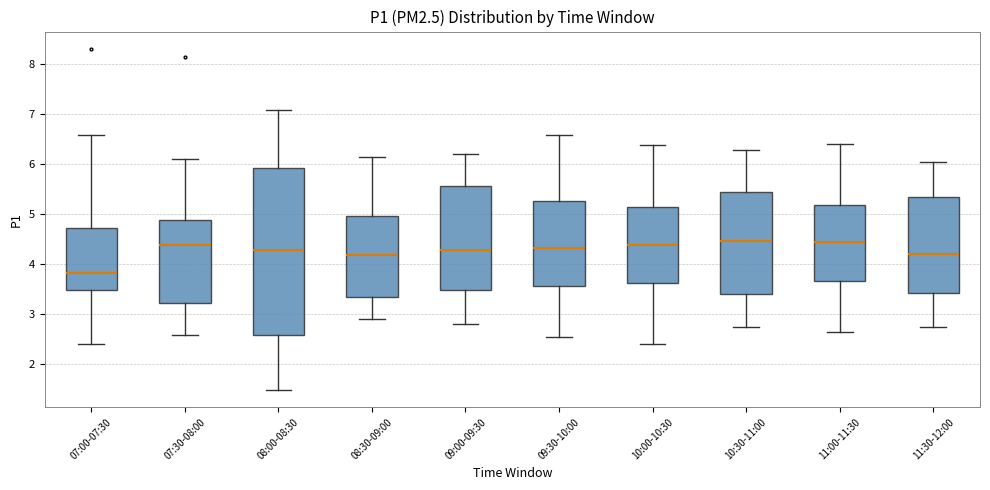

Reading left to right, transcribe this box plot: for each box, give where its median line is, the range the box spans, and where its two whiskers end, as read against the y-axis. The values are not printed on the chart, so give them approximately, as read against the axis.

07:00-07:30: median 3.8, box 3.5 to 4.7, whiskers 2.4 to 6.6
07:30-08:00: median 4.4, box 3.2 to 4.9, whiskers 2.6 to 6.1
08:00-08:30: median 4.3, box 2.6 to 5.9, whiskers 1.5 to 7.1
08:30-09:00: median 4.2, box 3.3 to 5.0, whiskers 2.9 to 6.1
09:00-09:30: median 4.3, box 3.5 to 5.6, whiskers 2.8 to 6.2
09:30-10:00: median 4.3, box 3.6 to 5.3, whiskers 2.5 to 6.6
10:00-10:30: median 4.4, box 3.6 to 5.1, whiskers 2.4 to 6.4
10:30-11:00: median 4.5, box 3.4 to 5.4, whiskers 2.7 to 6.3
11:00-11:30: median 4.4, box 3.7 to 5.2, whiskers 2.6 to 6.4
11:30-12:00: median 4.2, box 3.4 to 5.3, whiskers 2.7 to 6.0